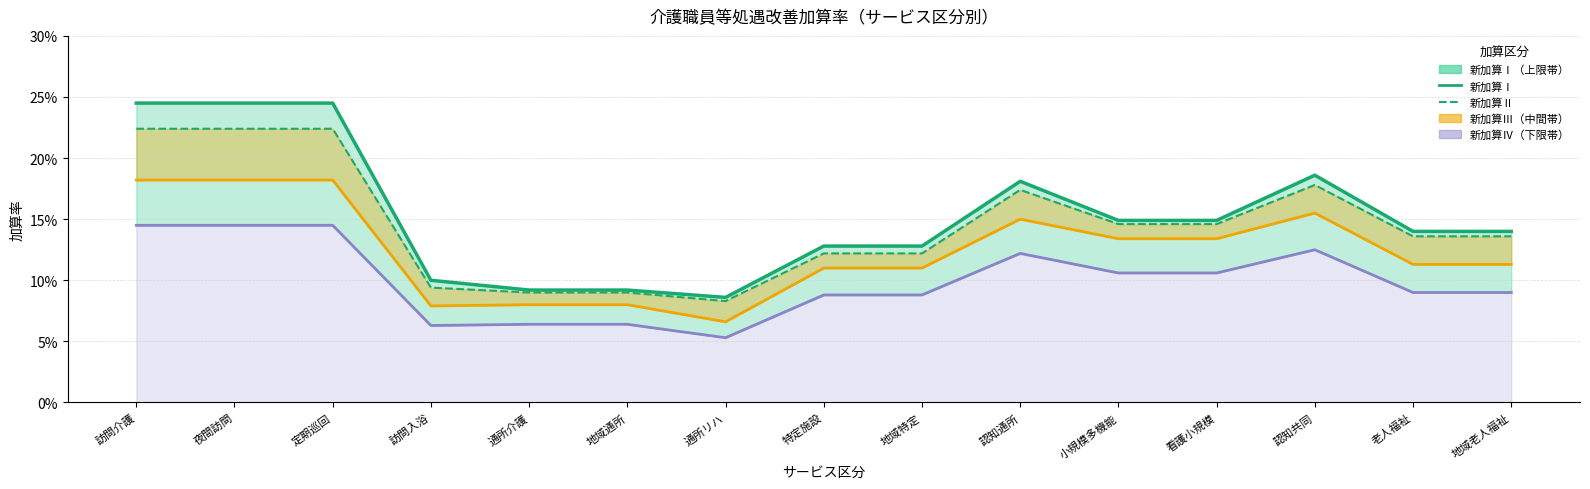

What is the smallest value displayed?

0.1